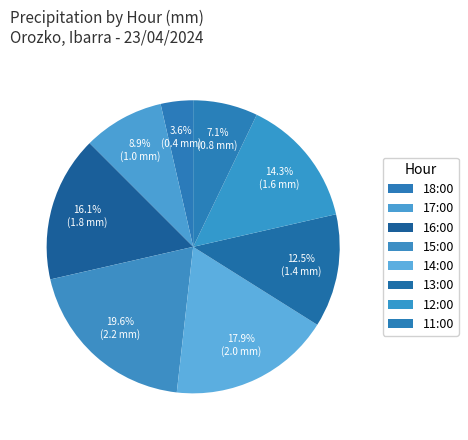

Is there any slice that represents more than half of the pie?

No